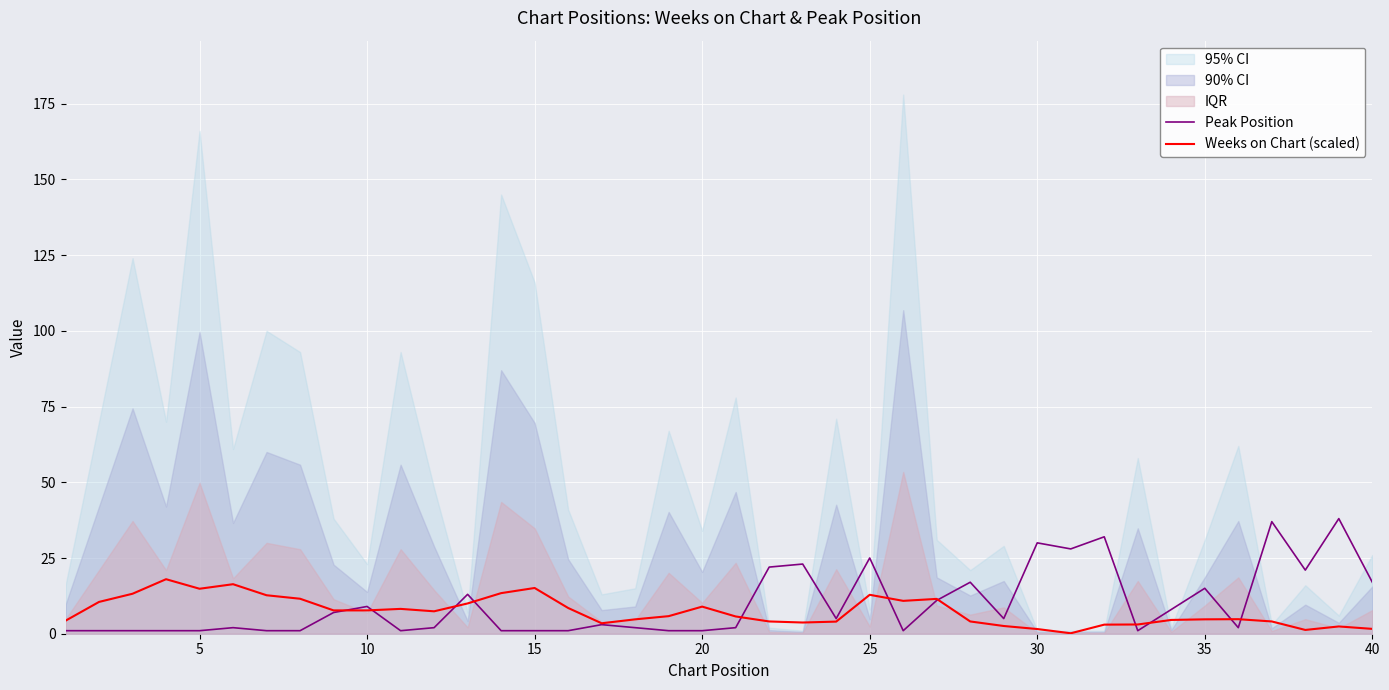

What is the value of the Weeks on Chart (scaled) point at the 27th from the left?

11.5